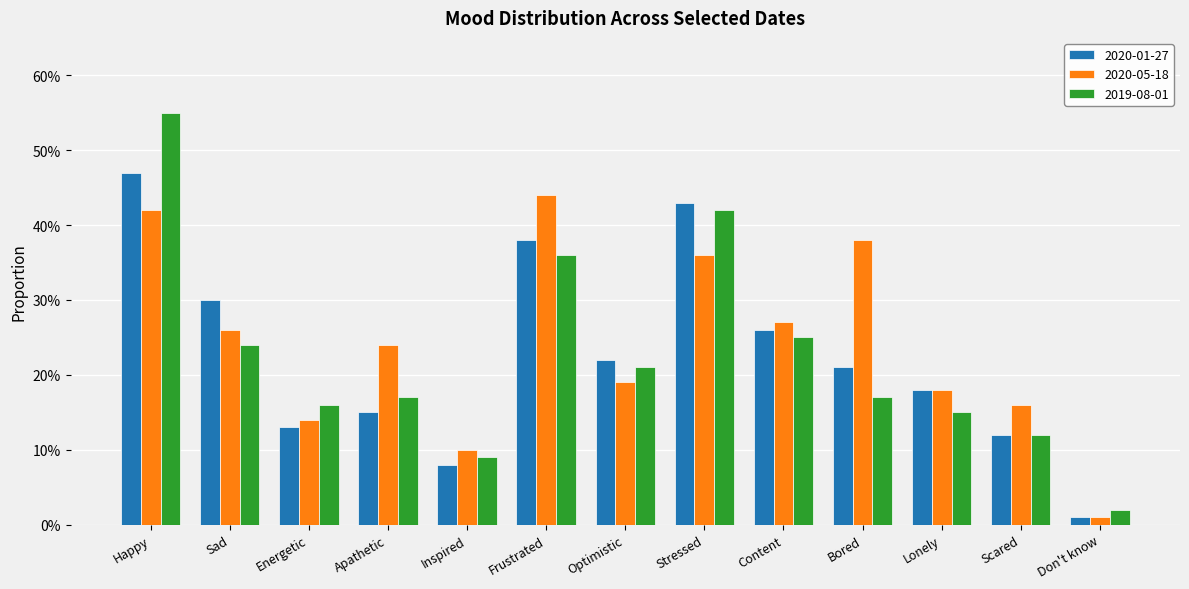

What is the difference between the 2020-05-18 values at Frustrated and Inspired?

0.3